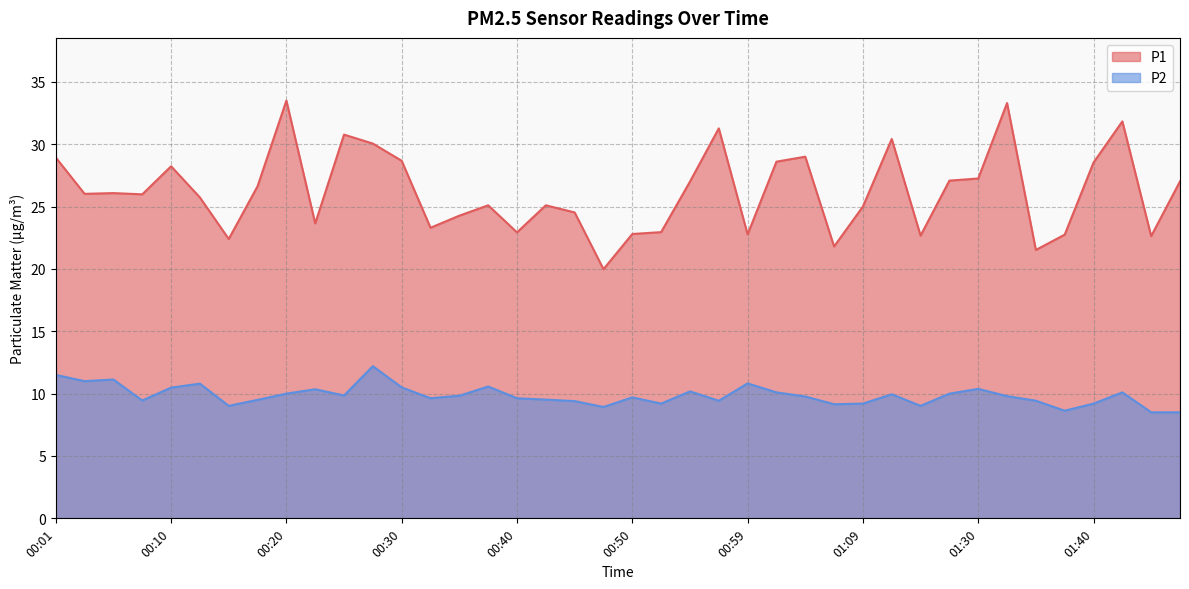

What position from the left is 00:01?

1